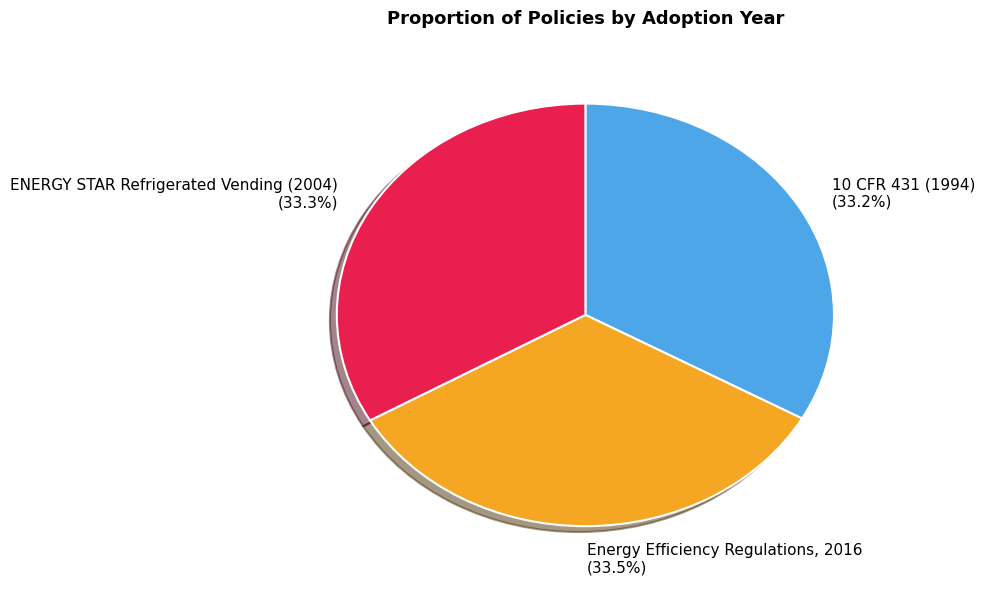

What percentage is NOT represented by 10 CFR 431 (1994)?

66.8%